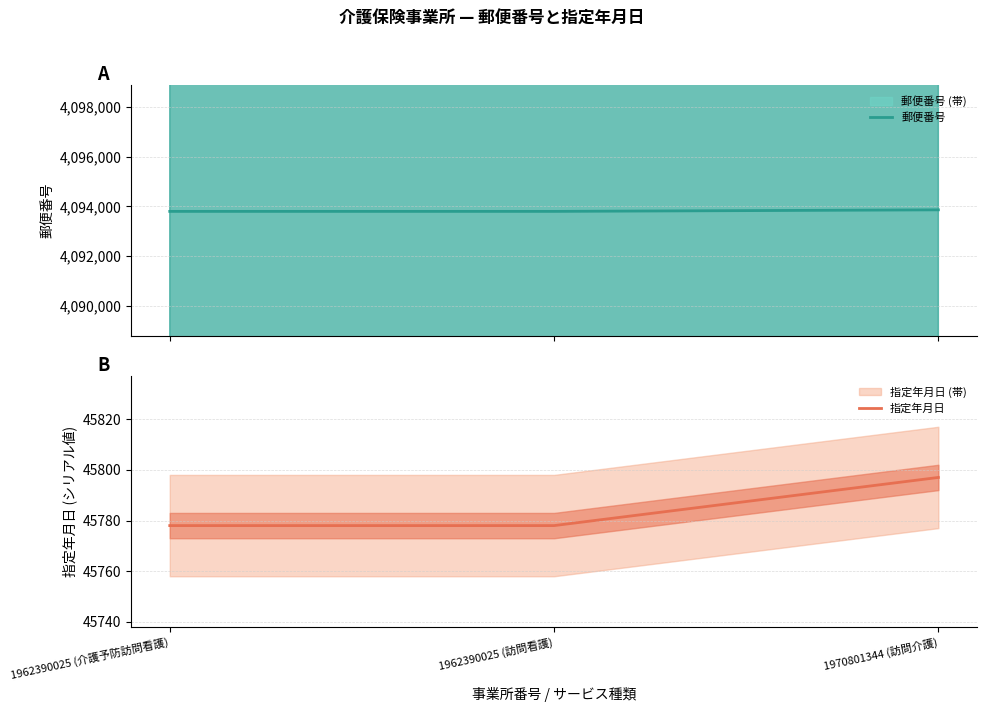

Which series changed the most between 1962390025 (訪問看護) and 1970801344 (訪問介護)?

郵便番号